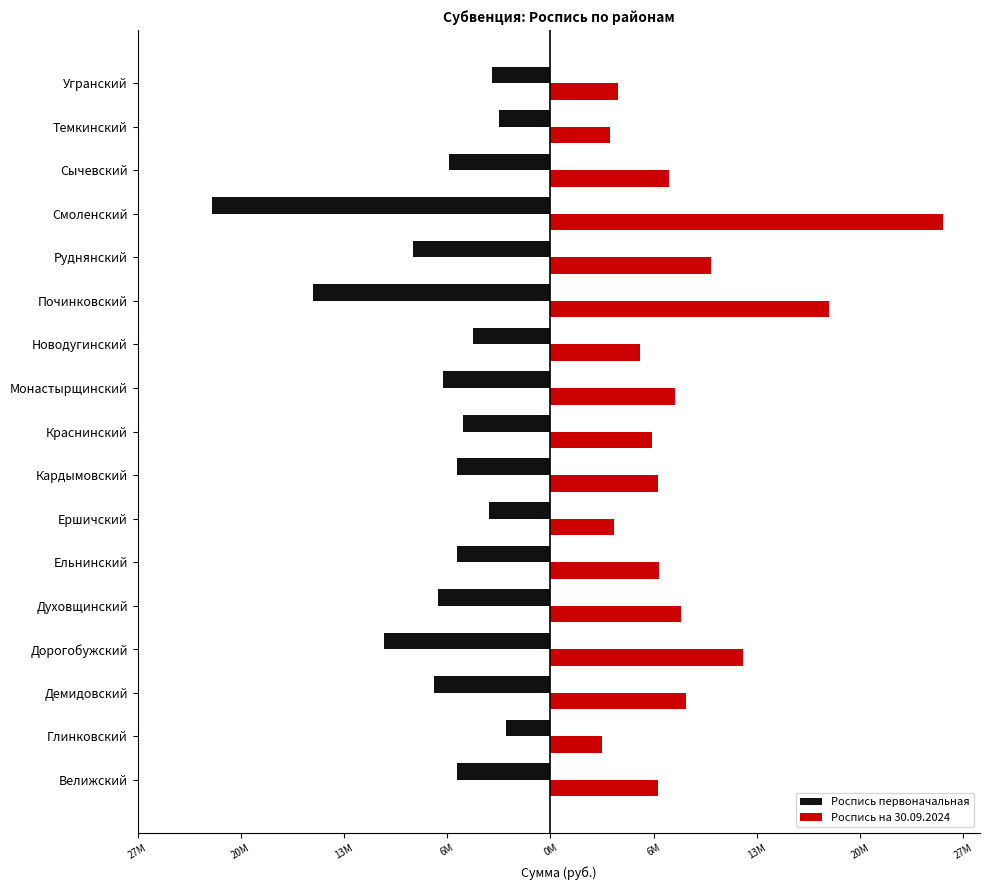

What are all the series names shown in the legend?

Роспись первоначальная, Роспись на 30.09.2024